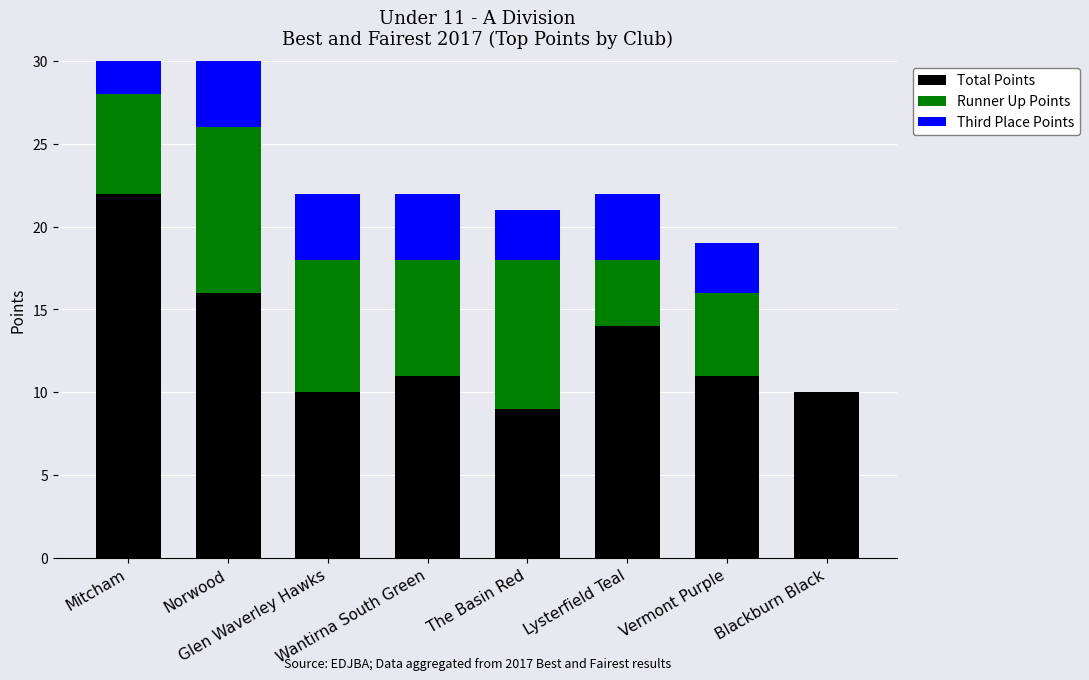

True or false: Runner Up Points has a value of 5 at Lysterfield Teal.

False